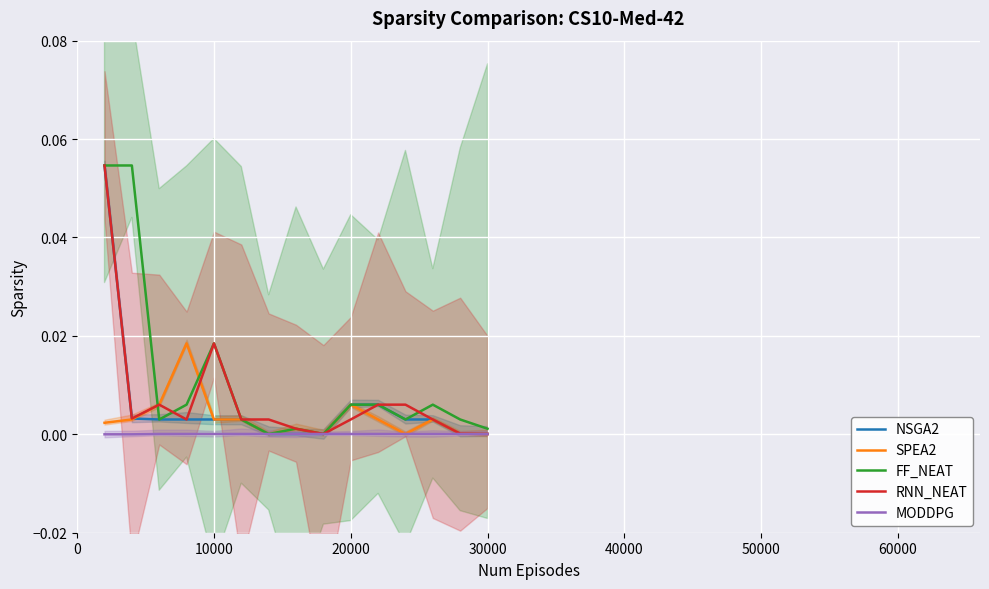

True or false: MODDPG has a value of 0.0 at 10000.

True